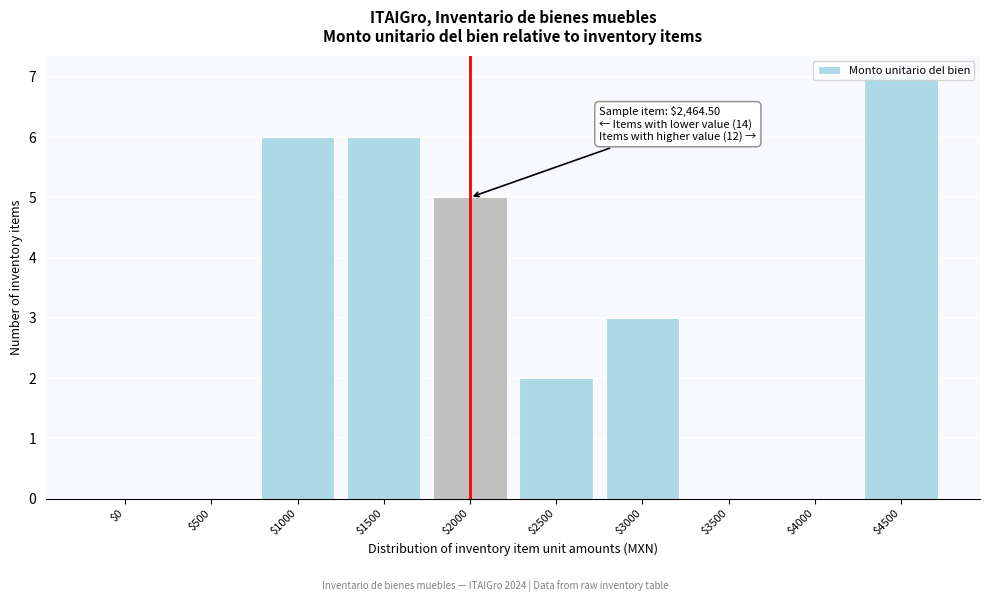

What is the sum of all values?

29